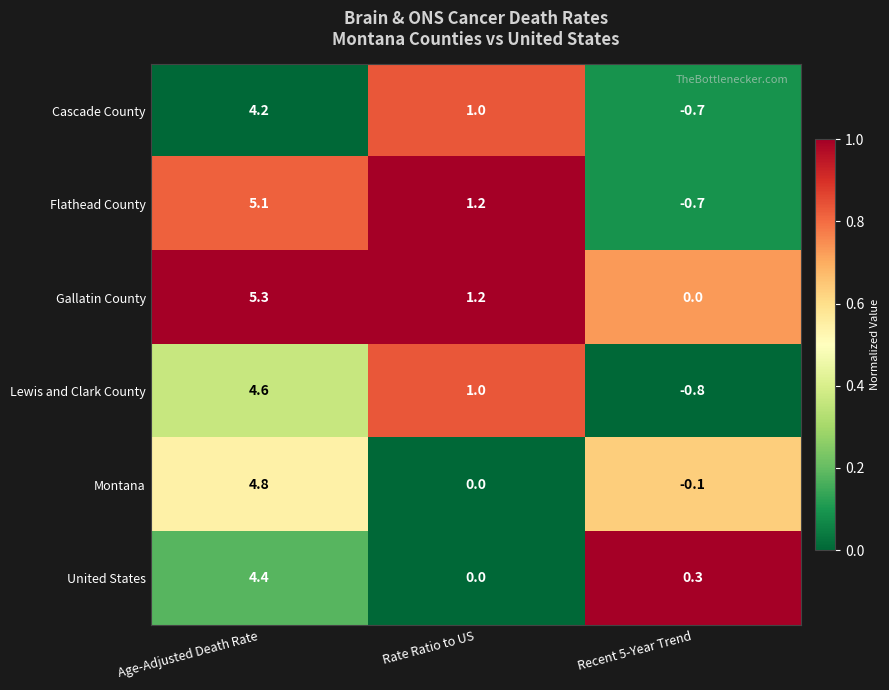

Rank the series by their maximum value, from lowest to highest.

Cascade County, United States, Lewis and Clark County, Montana, Flathead County, Gallatin County